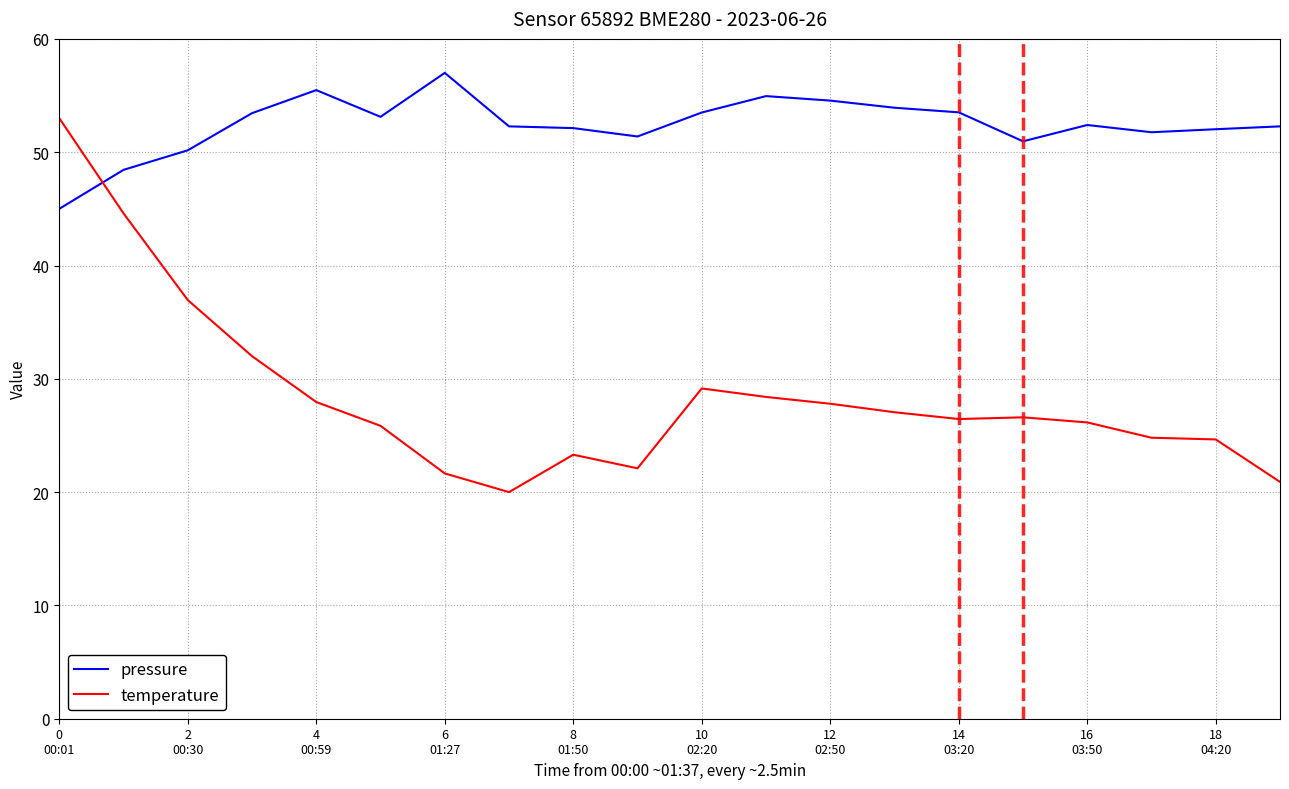

What is the difference between the maximum and minimum values in the pressure series?

12.0